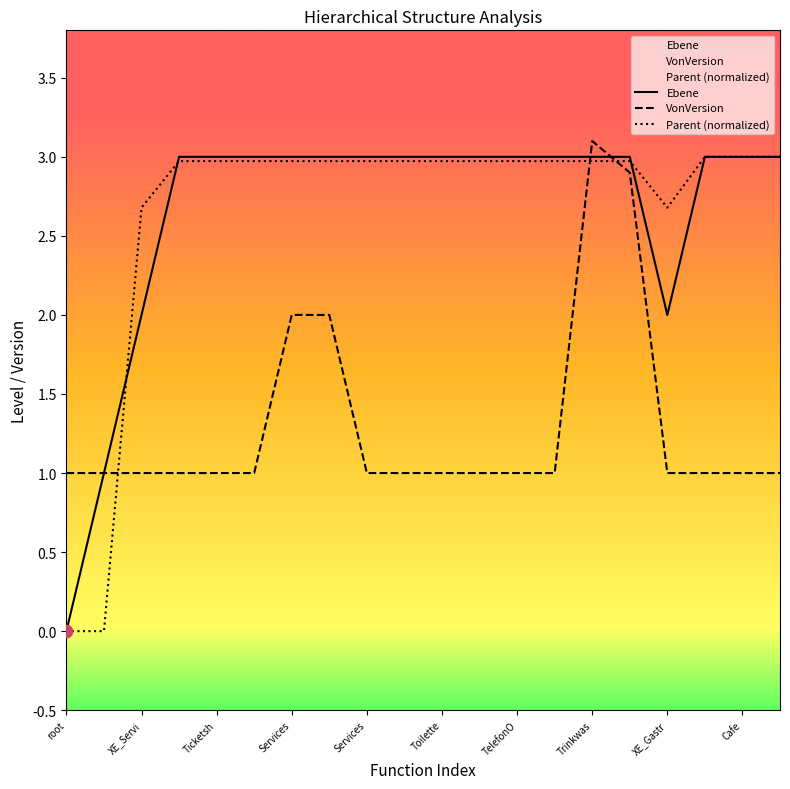

Which series has the largest Y range (max minus min)?

Ebene